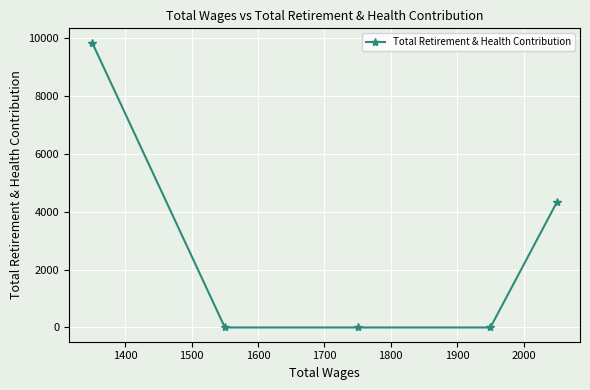

What is the greatest value displayed?

9852